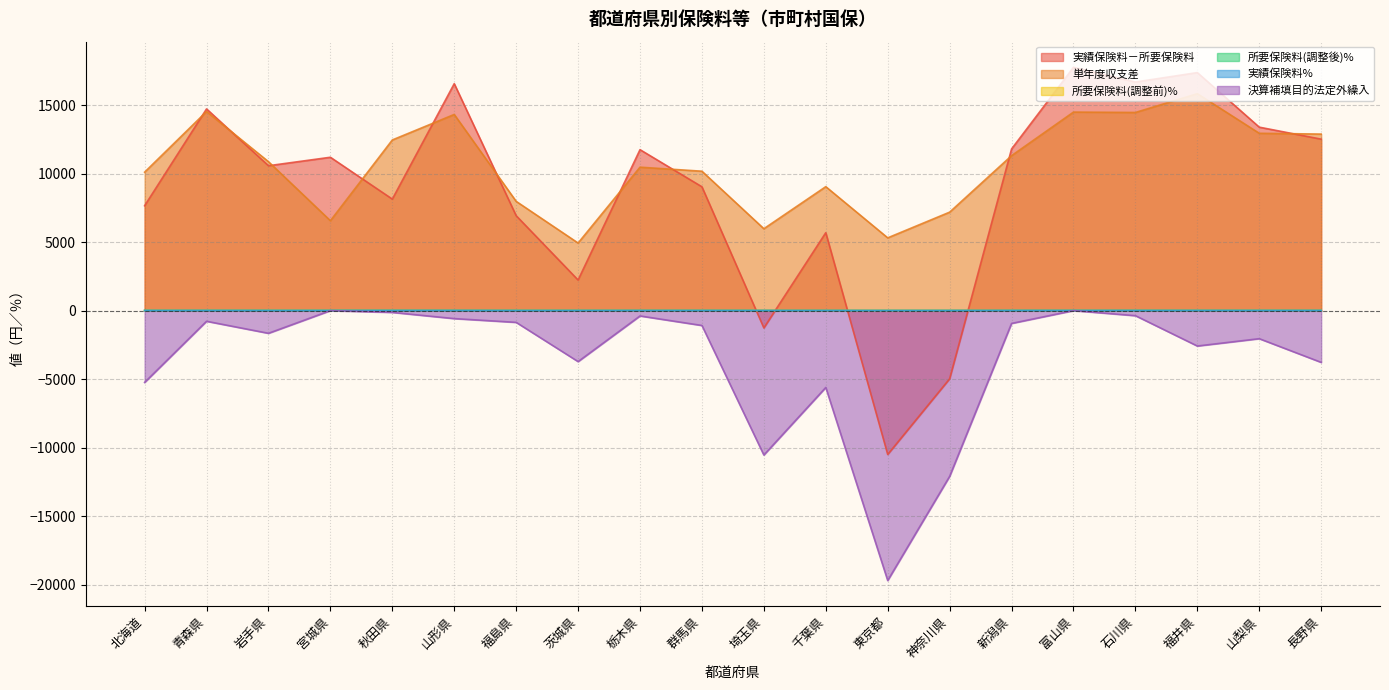

Reading right to left, list all the values displayed in this chart.

実績保険料－所要保険料: 長野県=12517.4	山梨県=13392.6	福井県=17375.3	石川県=16686.7	富山県=17760.0	新潟県=11802.8	神奈川県=-4977.2	東京都=-10500.3	千葉県=5689.0	埼玉県=-1263.0	群馬県=9039.1	栃木県=11749.9	茨城県=2233.3	福島県=6929.9	山形県=16567.5	秋田県=8140.3	宮城県=11195.1	岩手県=10577.0	青森県=14724.1	北海道=7654.4
単年度収支差: 長野県=12886.8	山梨県=12945.1	福井県=15837.7	石川県=14464.6	富山県=14492.5	新潟県=11311.5	神奈川県=7187.6	東京都=5312.4	千葉県=9048.6	埼玉県=5979.3	群馬県=10176.4	栃木県=10471.1	茨城県=4933.8	福島県=7975.9	山形県=14319.0	秋田県=12457.8	宮城県=6563.1	岩手県=10872.4	青森県=14533.5	北海道=10107.8
所要保険料(調整前)%: 長野県=19.3	山梨県=20.1	福井県=18.7	石川県=20.5	富山県=18.3	新潟県=21.2	神奈川県=13.7	東京都=12.5	千葉県=14.9	埼玉県=14.9	群馬県=19.2	栃木県=18.1	茨城県=17.7	福島県=21.6	山形県=22.3	秋田県=27.0	宮城県=21.9	岩手県=24.1	青森県=23.5	北海道=21.2
所要保険料(調整後)%: 長野県=12.1	山梨県=12.8	福井県=12.0	石川県=12.7	富山県=11.3	新潟県=12.8	神奈川県=10.7	東京都=10.1	千葉県=10.8	埼玉県=11.2	群馬県=12.4	栃木県=12.0	茨城県=12.1	福島県=11.3	山形県=13.9	秋田県=15.1	宮城県=12.3	岩手県=12.3	青森県=13.0	北海道=12.2
実績保険料%: 長野県=14.2	山梨県=15.0	福井県=14.8	石川県=15.4	富山県=14.2	新潟県=14.9	神奈川県=10.2	東京都=9.1	千葉県=11.5	埼玉県=11.0	群馬県=13.8	栃木県=13.7	茨城県=12.4	福島県=12.4	山形県=16.8	秋田県=16.8	宮城県=14.2	岩手県=14.3	青森県=15.7	北海道=13.4
決算補填目的法定外繰入: 長野県=-3777.9	山梨県=-2048.6	福井県=-2584.6	石川県=-369.4	富山県=0.0	新潟県=-934.9	神奈川県=-12099.6	東京都=-19702.8	千葉県=-5609.6	埼玉県=-10540.8	群馬県=-1084.6	栃木県=-389.0	茨城県=-3721.7	福島県=-857.4	山形県=-582.5	秋田県=-129.8	宮城県=0.0	岩手県=-1655.1	青森県=-777.9	北海道=-5241.8